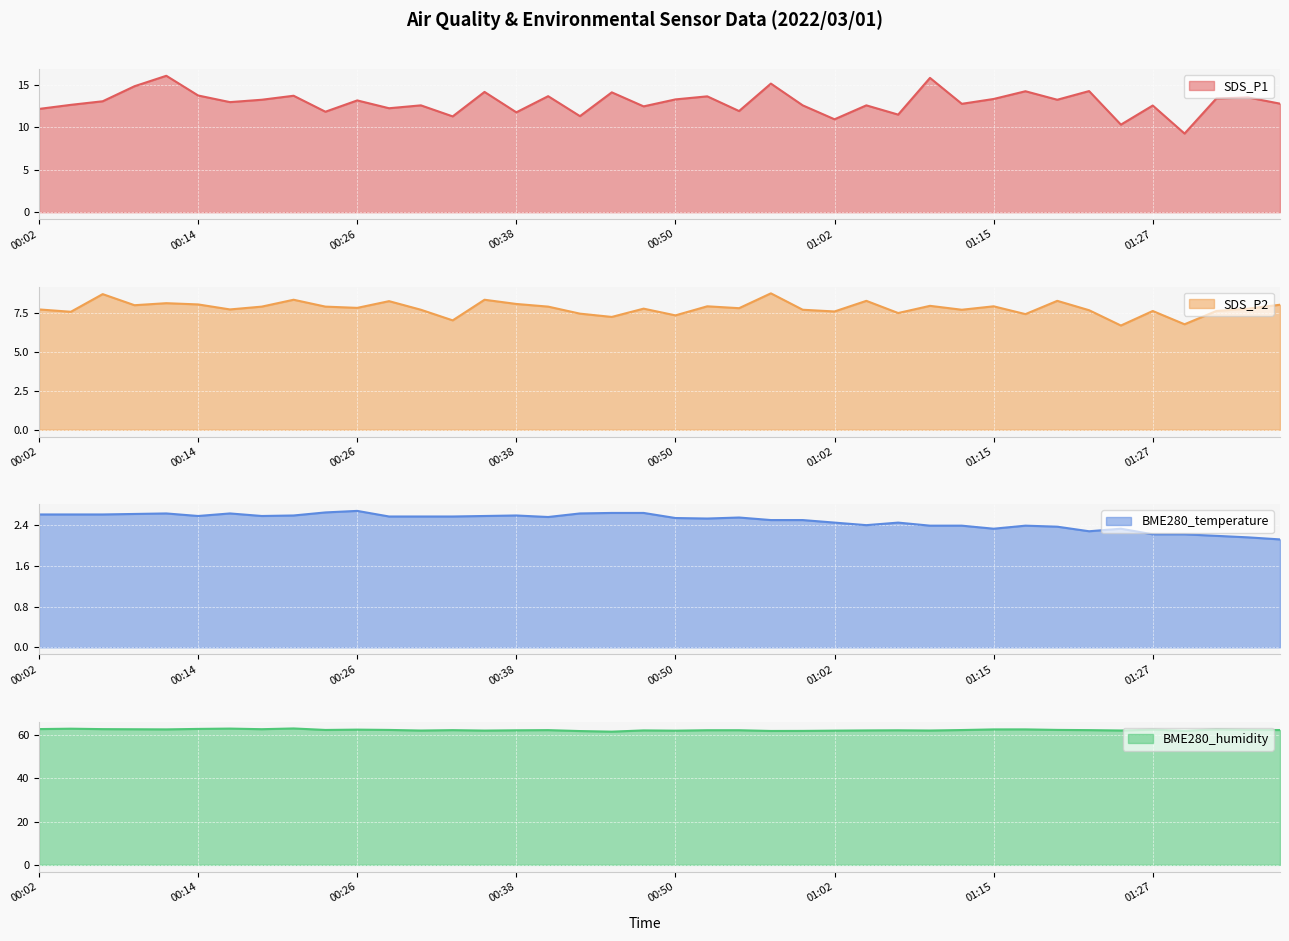

List the labels in order of SDS_P1 value, largest first.

00:11, 01:10, 00:58, 00:09, 01:22, 01:17, 00:36, 00:45, 00:14, 00:21, 00:40, 00:53, 01:34, 01:32, 01:15, 00:50, 00:19, 01:19, 00:26, 00:06, 00:16, 01:37, 01:12, 00:04, 00:31, 01:00, 01:05, 01:27, 00:48, 00:28, 00:02, 00:55, 00:23, 00:38, 01:07, 00:43, 00:33, 01:02, 01:25, 01:29